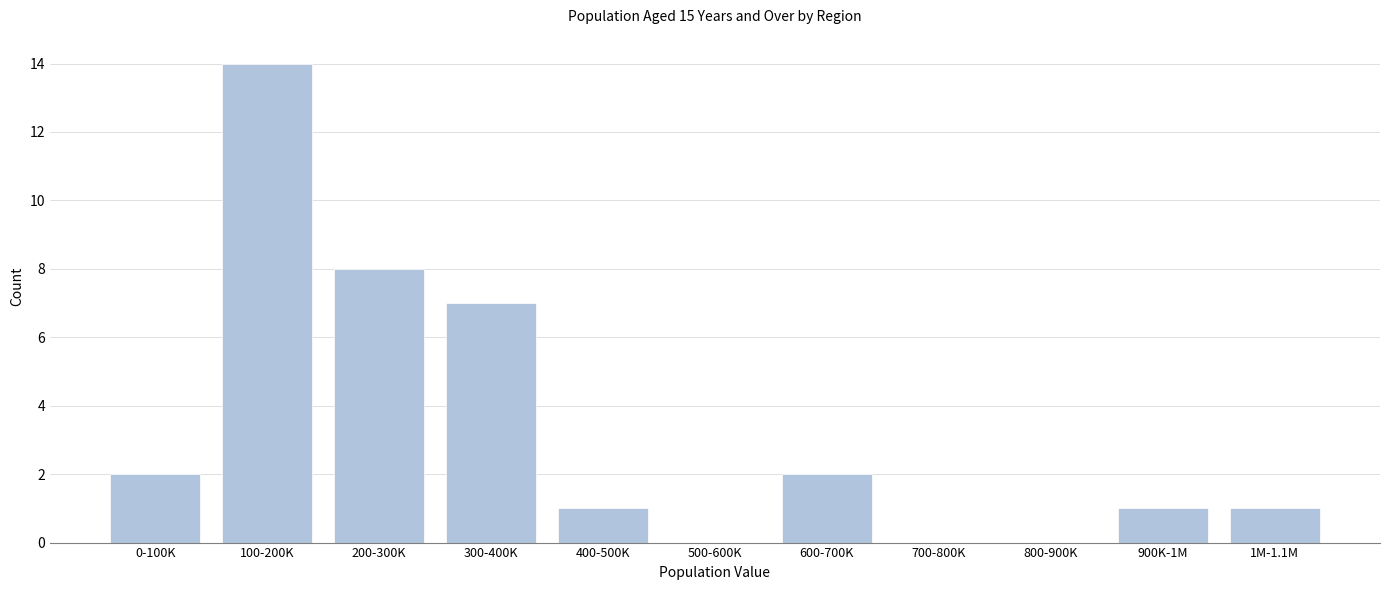

Reading right to left, extract all data points from this chart.

1M-1.1M=1	900K-1M=1	800-900K=0	700-800K=0	600-700K=2	500-600K=0	400-500K=1	300-400K=7	200-300K=8	100-200K=14	0-100K=2